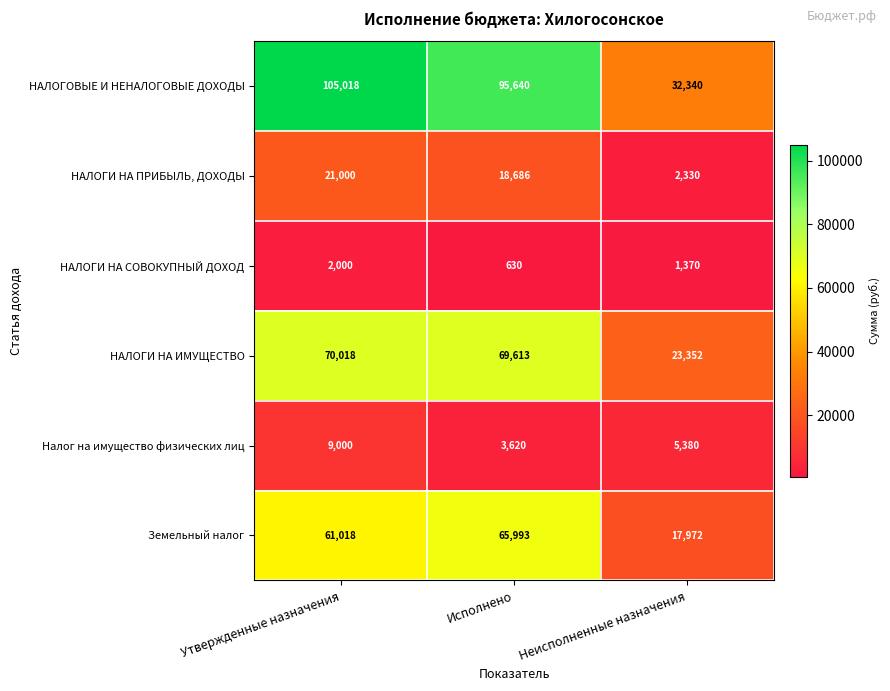

List the series in order of their peak value, highest first.

НАЛОГОВЫЕ И НЕНАЛОГОВЫЕ ДОХОДЫ, НАЛОГИ НА ИМУЩЕСТВО, Земельный налог, НАЛОГИ НА ПРИБЫЛЬ, ДОХОДЫ, Налог на имущество физических лиц, НАЛОГИ НА СОВОКУПНЫЙ ДОХОД